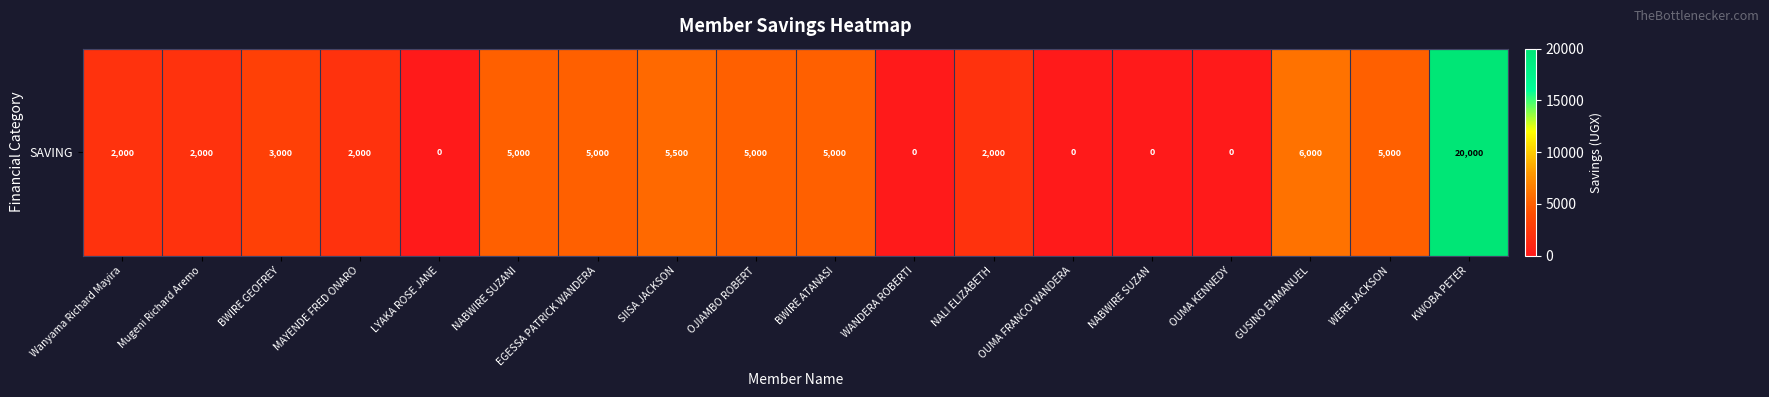

What is the difference between the values at Wanyama Richard Mayira and SIISA JACKSON?

3500